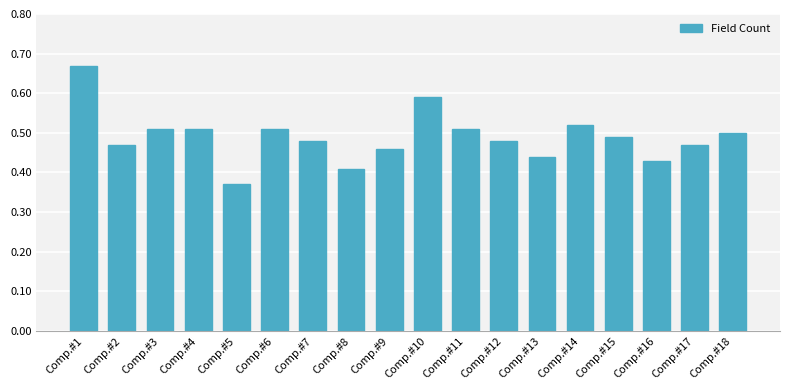

At which label is the value closest to 0?

Comp.#5